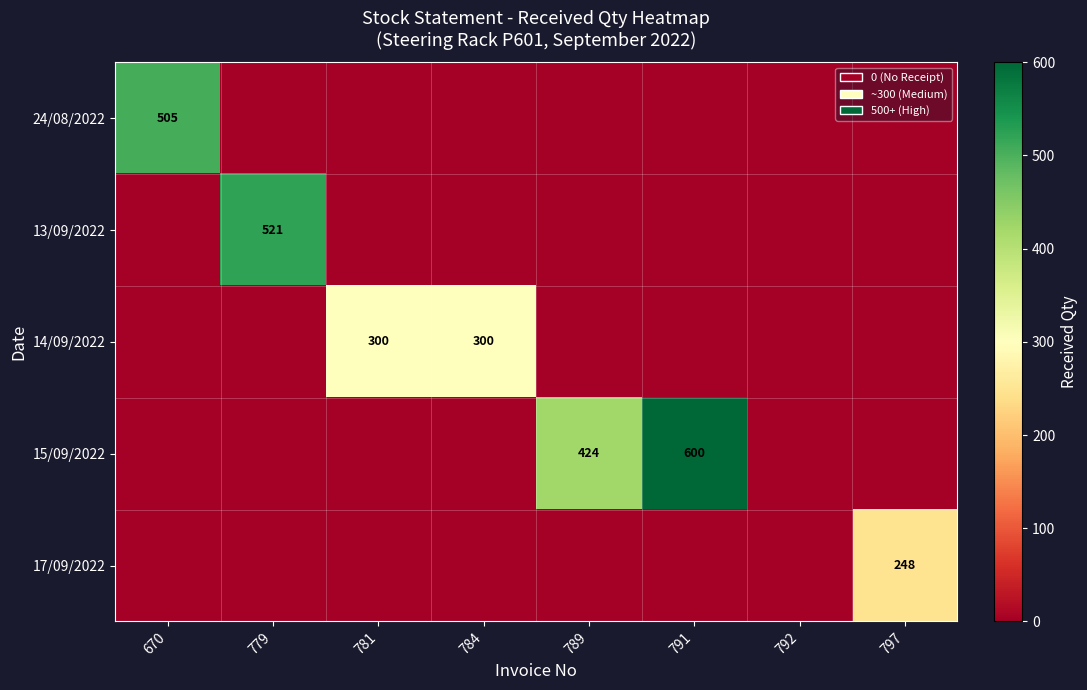

The value of 24/08/2022 at 670 is 505. True or false?

True